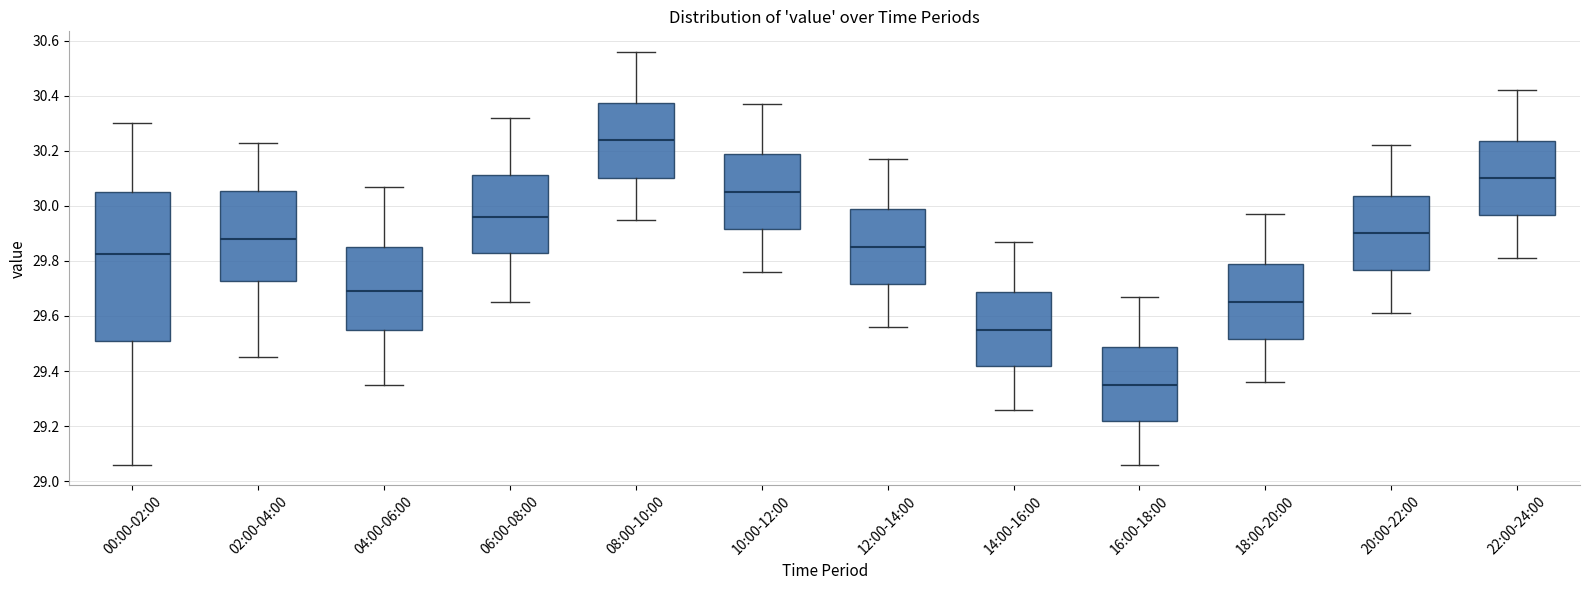

Where does the median line of the box for 16:00-18:00 sit on the y-axis? The values are not printed on the chart, so give them approximately, as read against the axis.

29.36